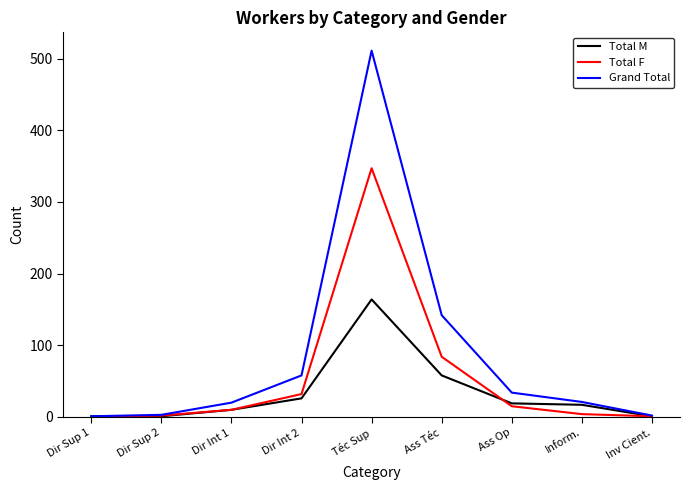

Rank the series by their average value, from highest to lowest.

Grand Total, Total F, Total M